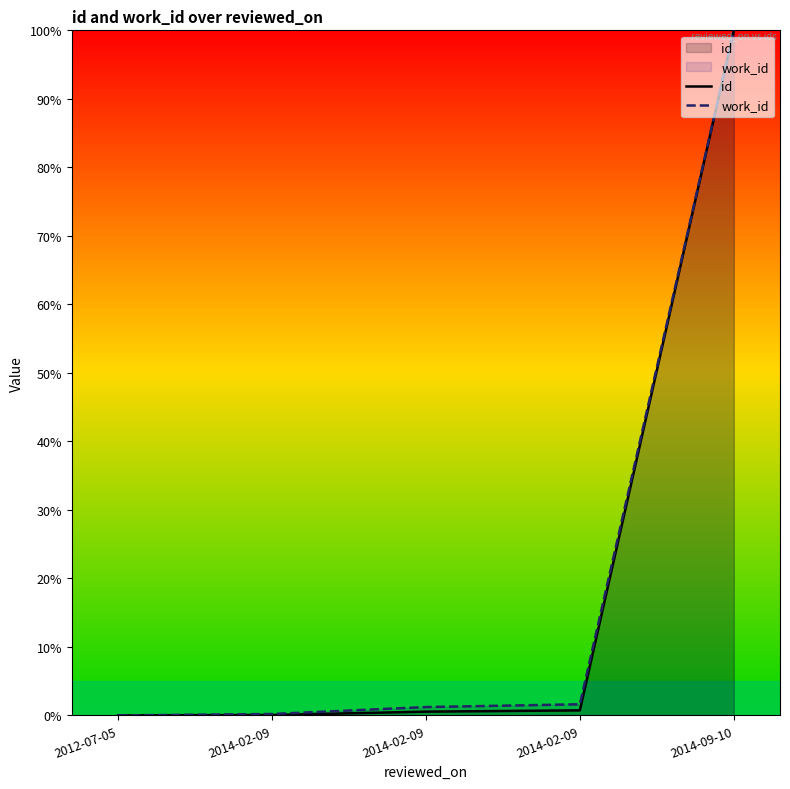

What is the difference between the second highest and second lowest values in the id series?

0.7